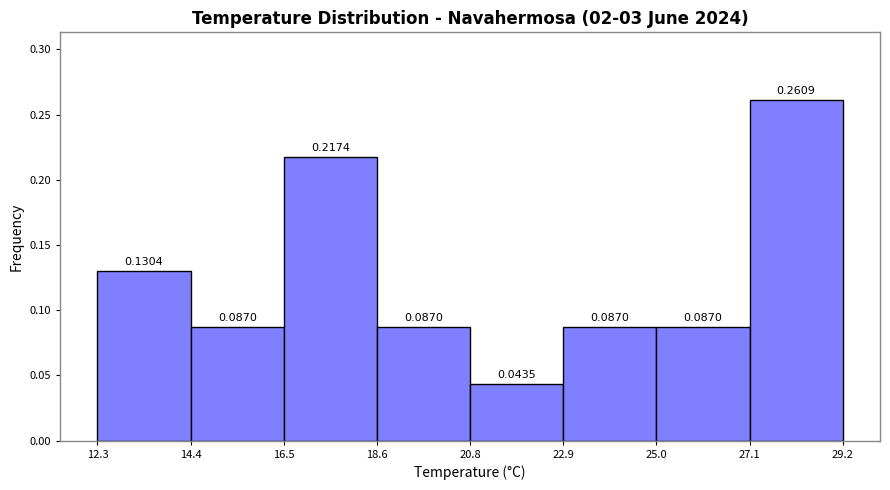

What is the height of the bar covering 20.8 to 22.9 on the x-axis?

0.0435